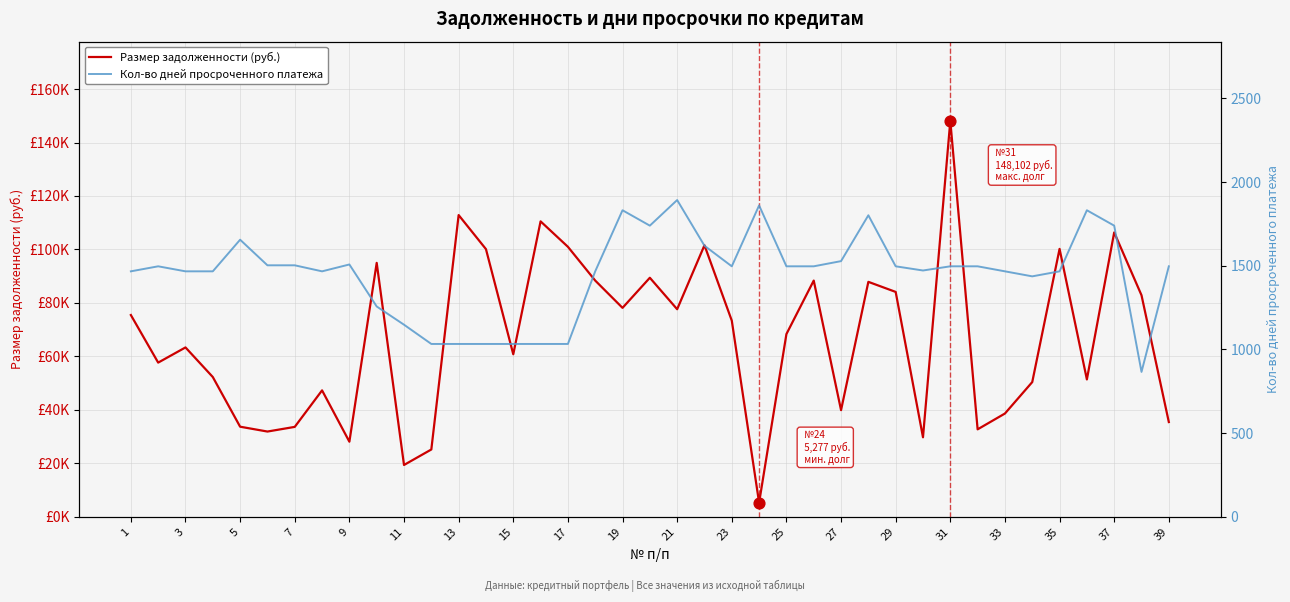

Which series has the largest total across all categories?

Размер задолженности (руб.)